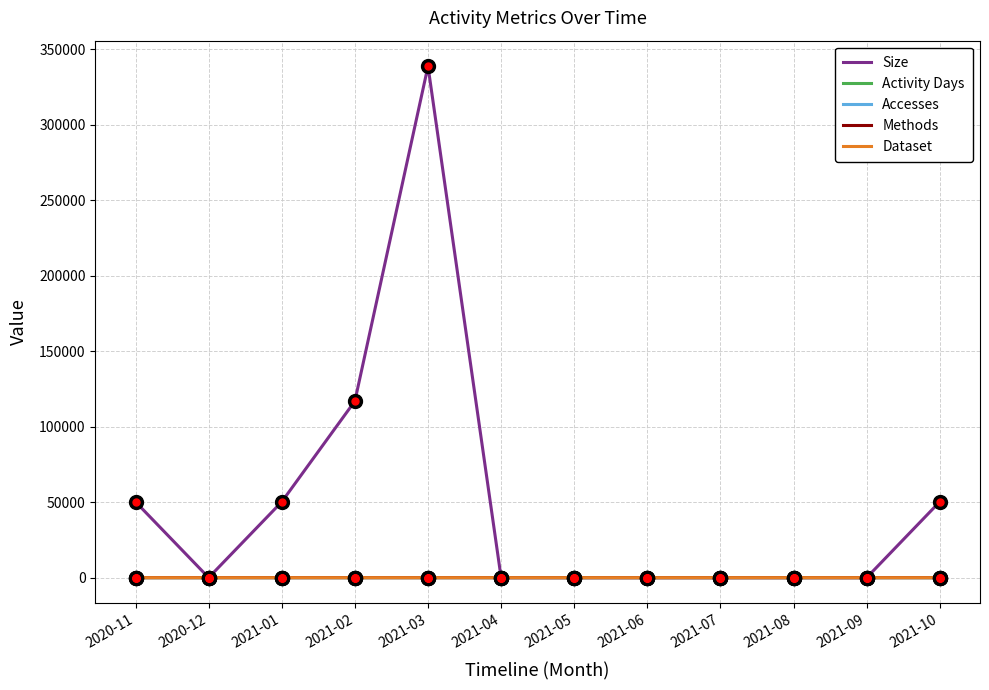

What is the greatest value displayed?

338603